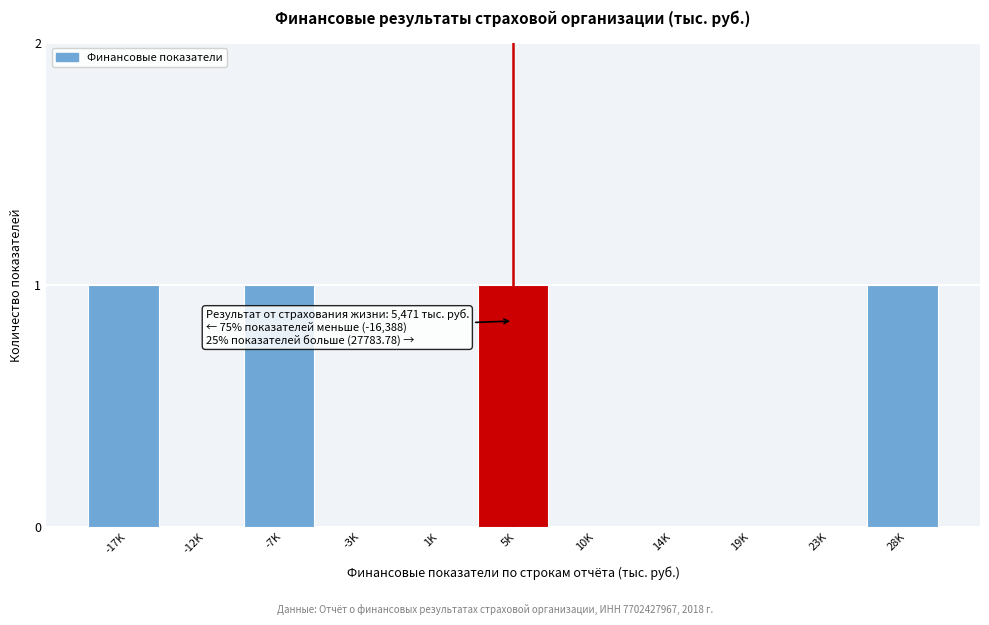

Reading left to right, list all the values displayed in this chart.

-17K=1	-12K=0	-7K=1	-3K=0	1K=0	5K=1	10K=0	14K=0	19K=0	23K=0	28K=1